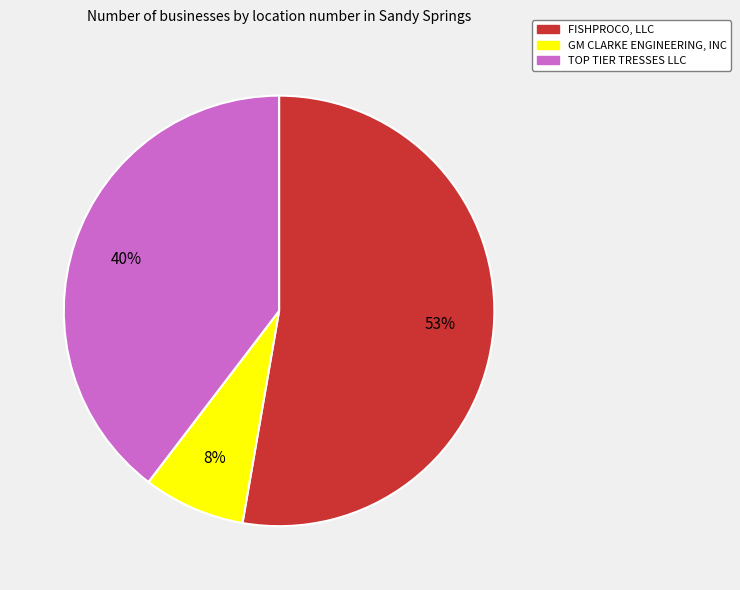

To the nearest percent, what portion does GM CLARKE ENGINEERING, INC represent?

8%